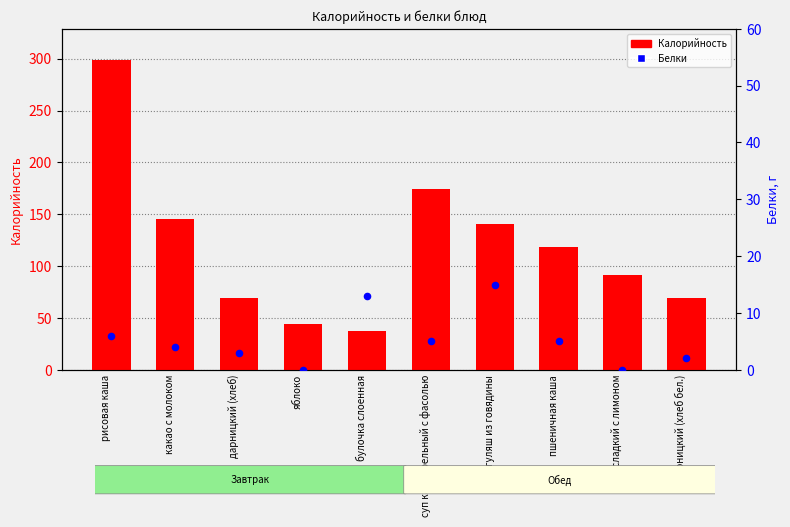

What is the total value across all series at булочка слоенная?

50